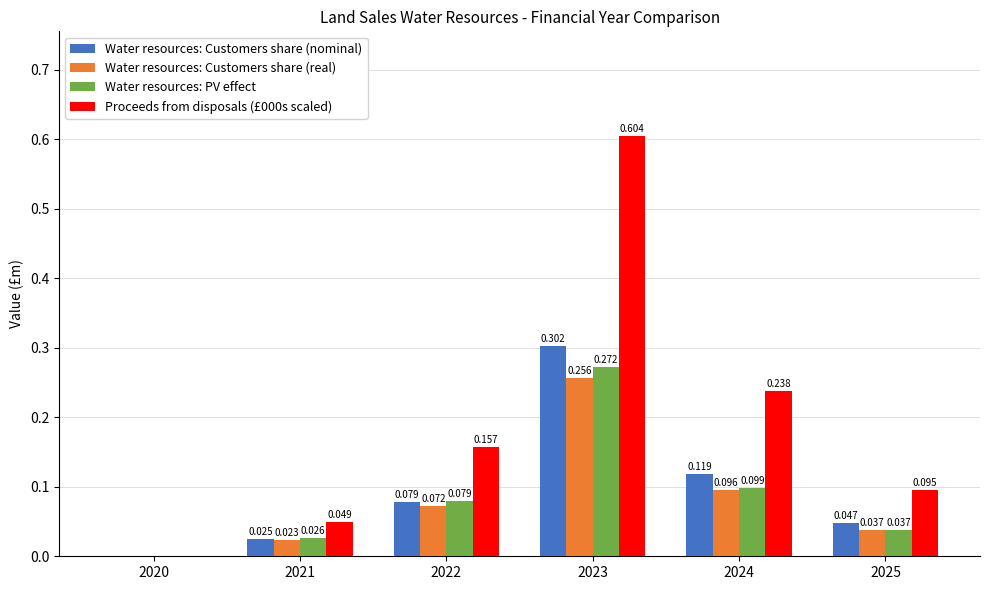

How many groups of bars are there?

6